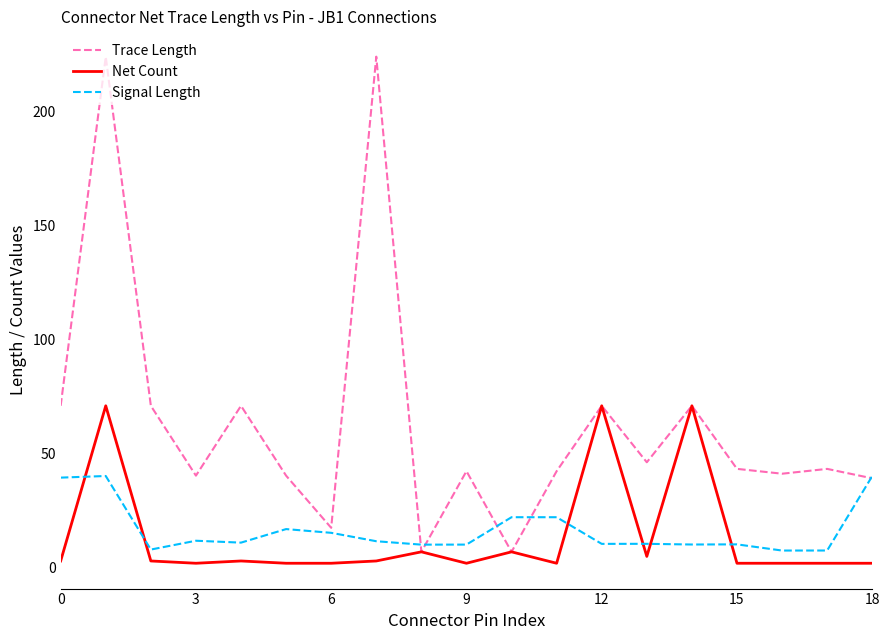

What is the maximum value shown in the chart?

224.0